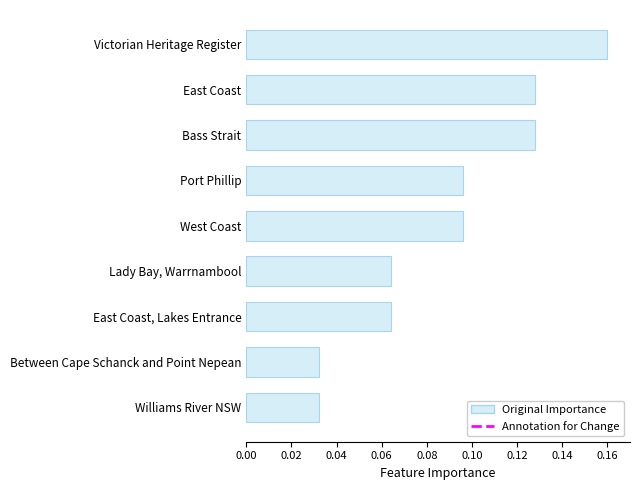

Which label corresponds to the largest value in the chart?

Victorian Heritage Register